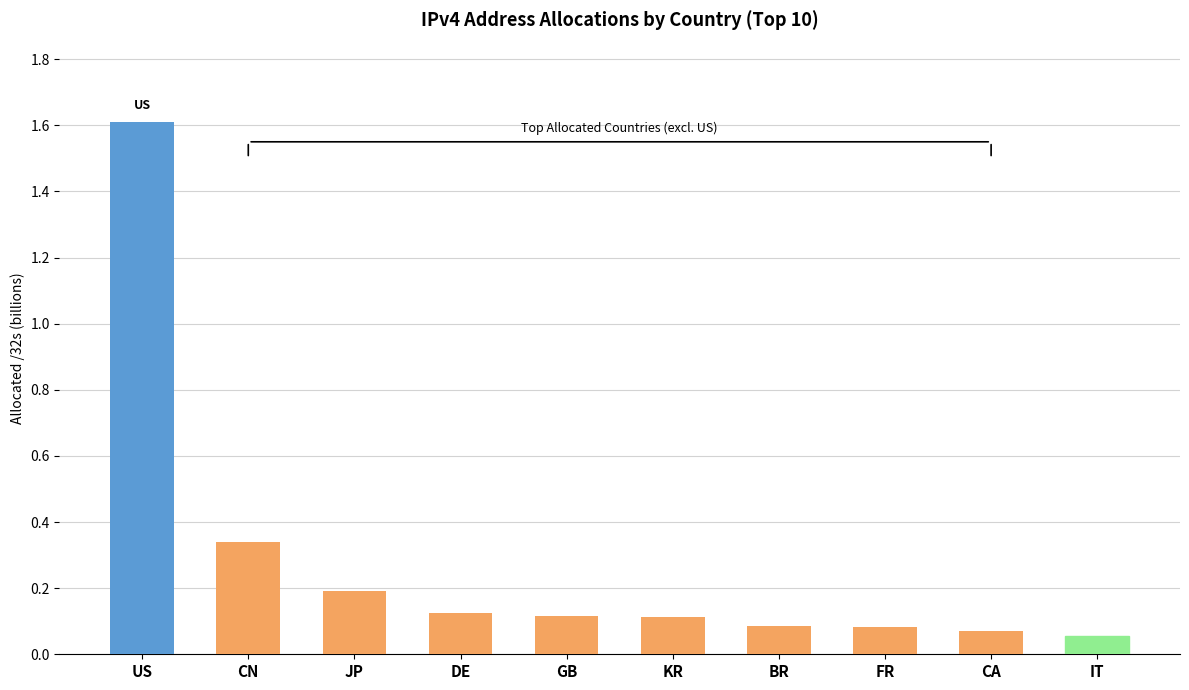

Read the value at JP.

0.2